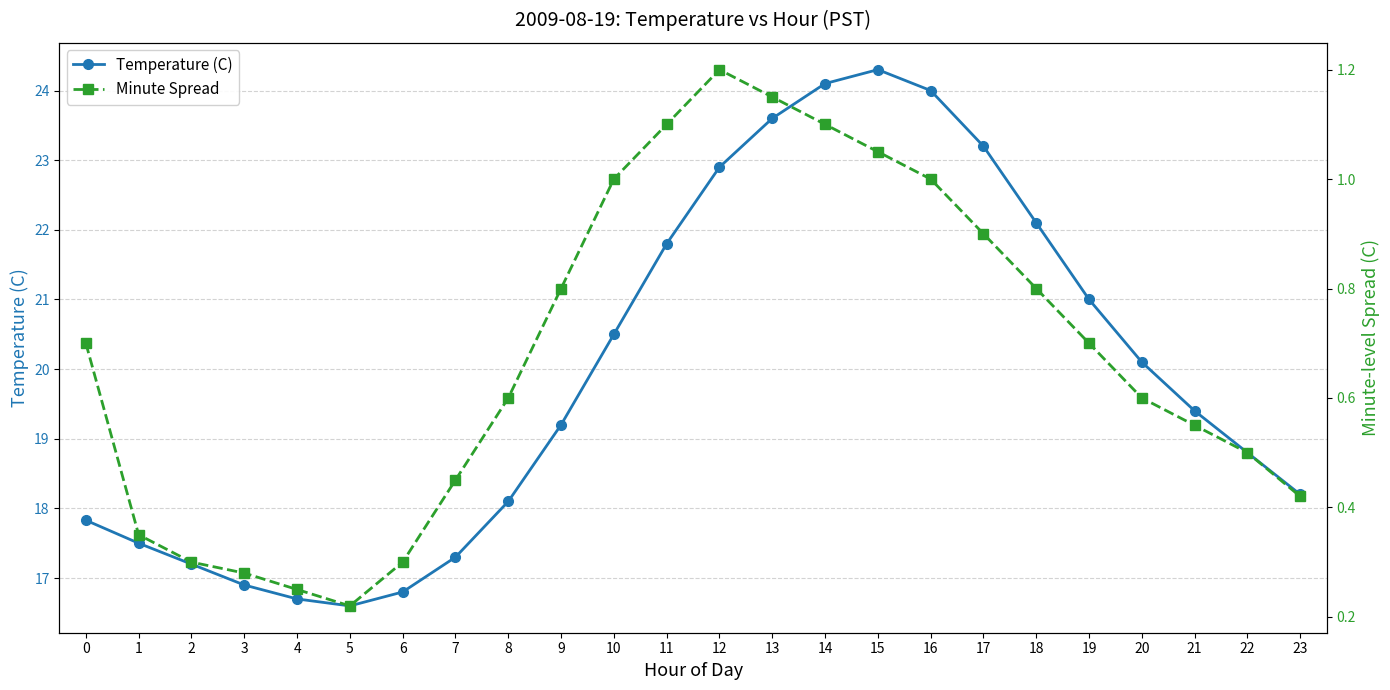

True or false: Minute Spread and Temperature (C) intersect in this chart.

False